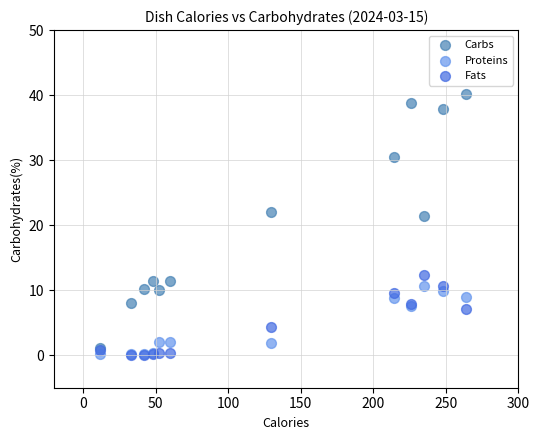

Across all series, what Y value is closest to 20?

21.4